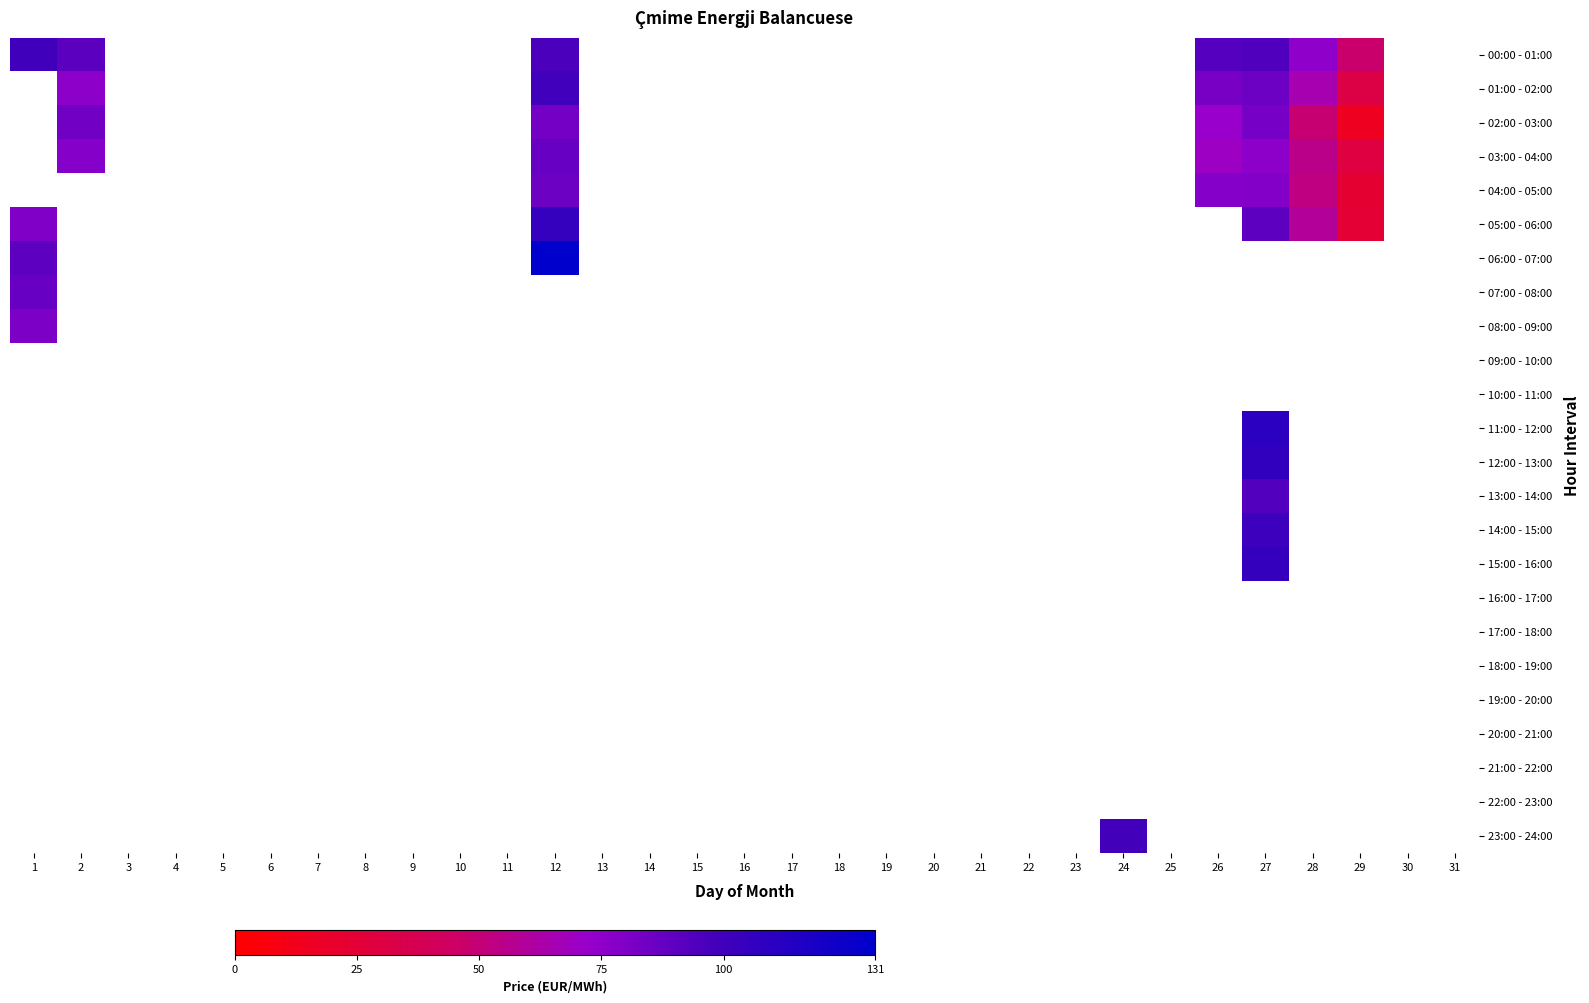

Where is 00:00 - 01:00 nearest to the value 73?

28